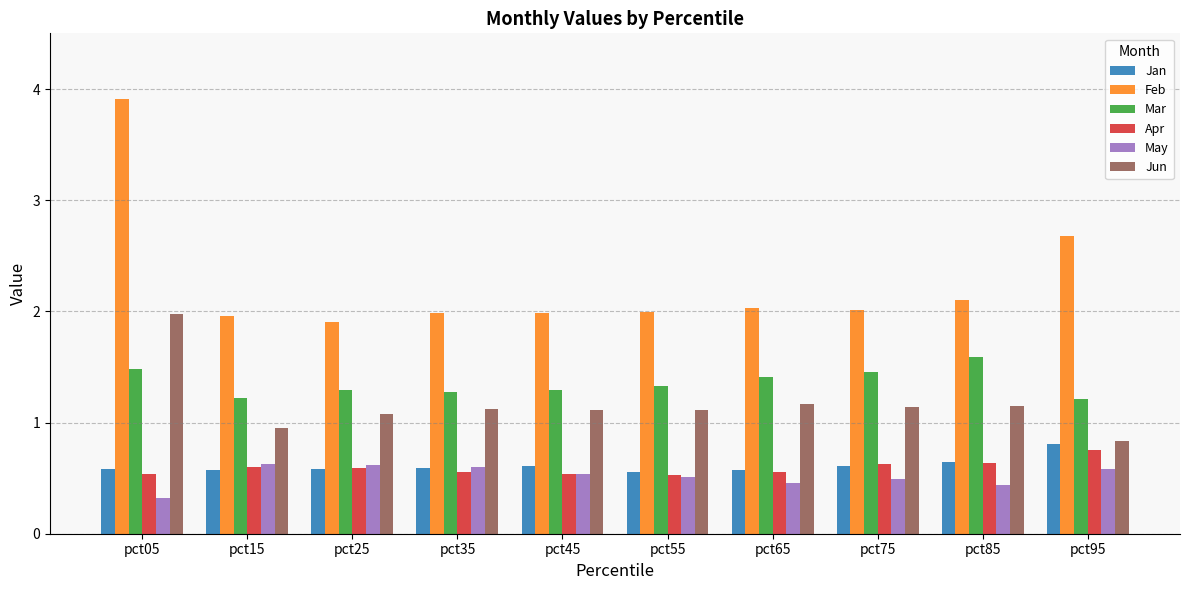

Is it true that Jun equals 2.0 at pct05?

True